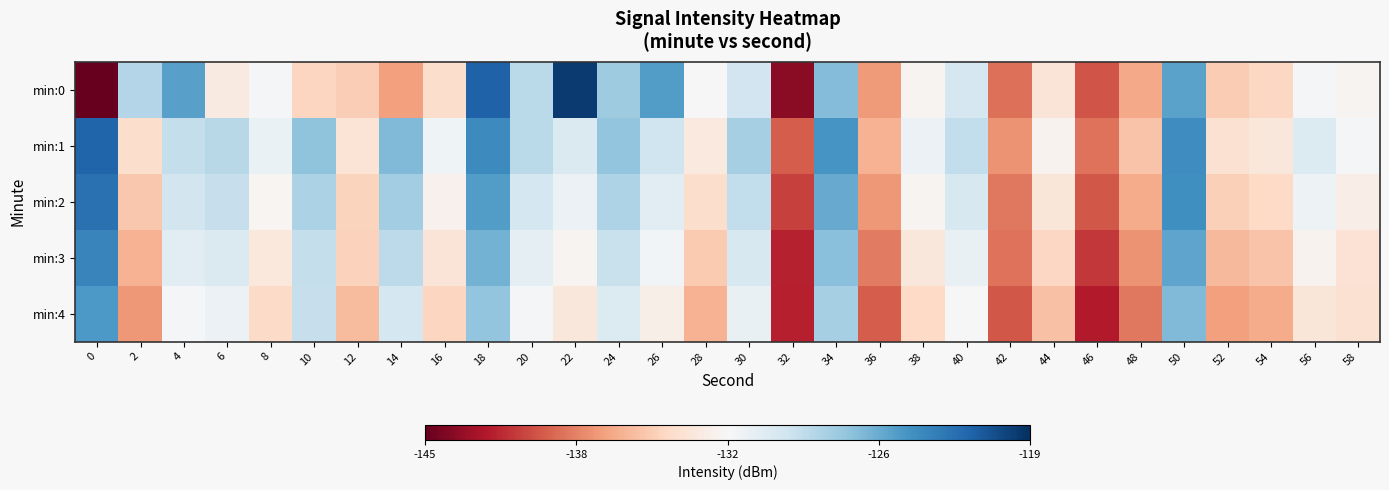

Rank the series by their maximum value, from lowest to highest.

min:4, min:3, min:2, min:1, min:0